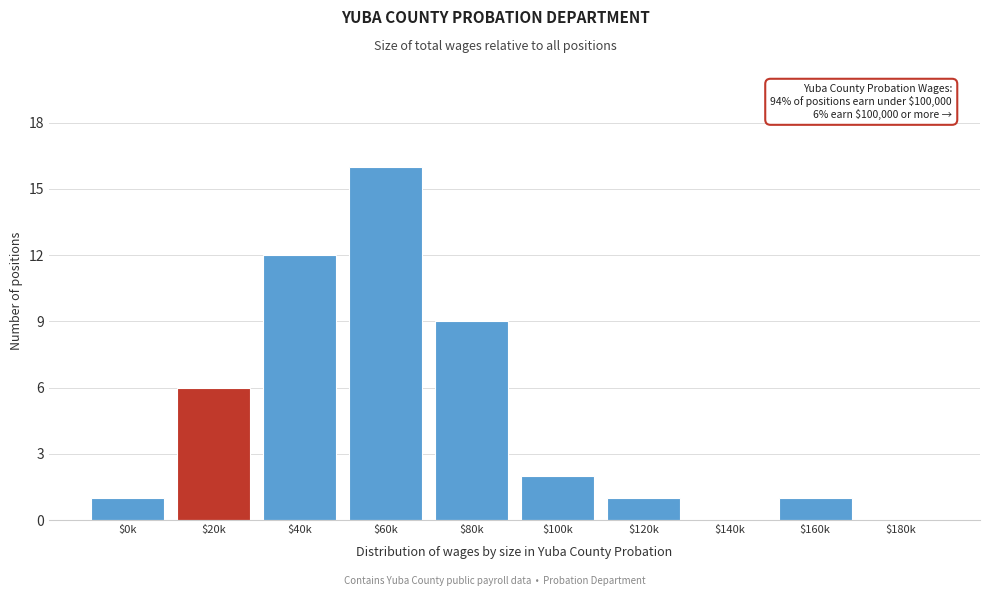

What is the sum of all values?

48